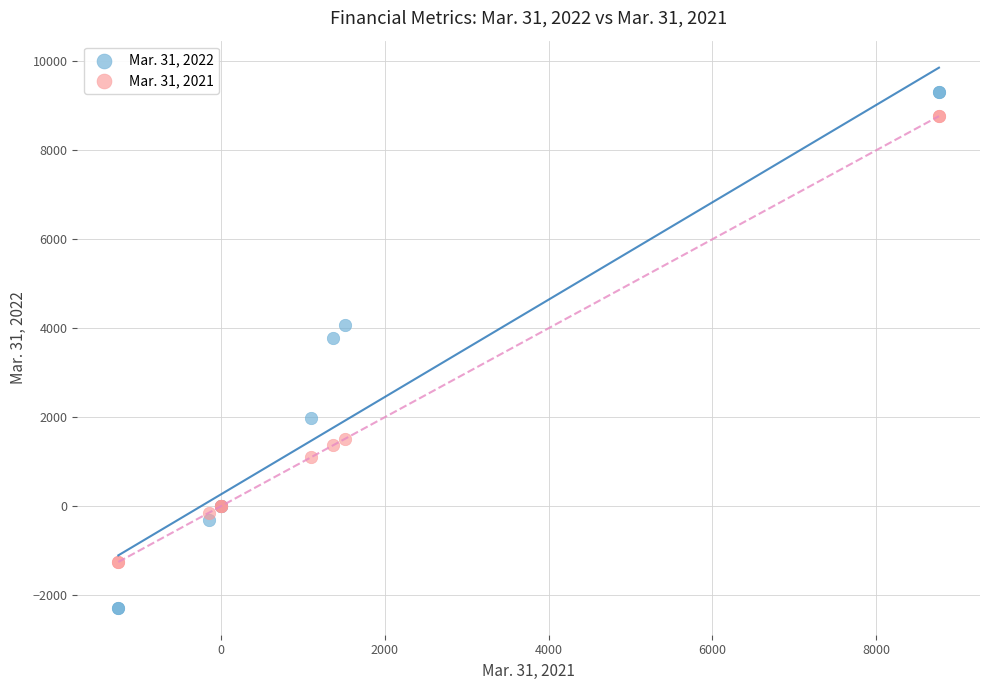

What is the X range (max minus min) for the scatter plot?

10017.0